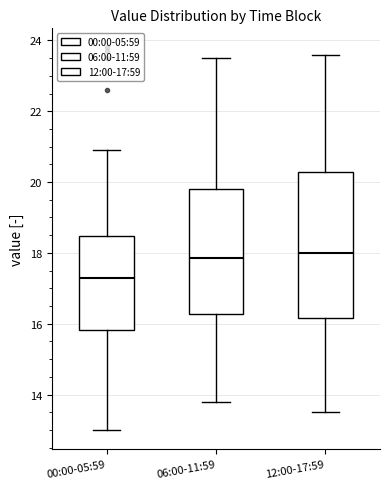

Comparing the boxes themselves (not the whiskers), which one is the tallest?

12:00-17:59